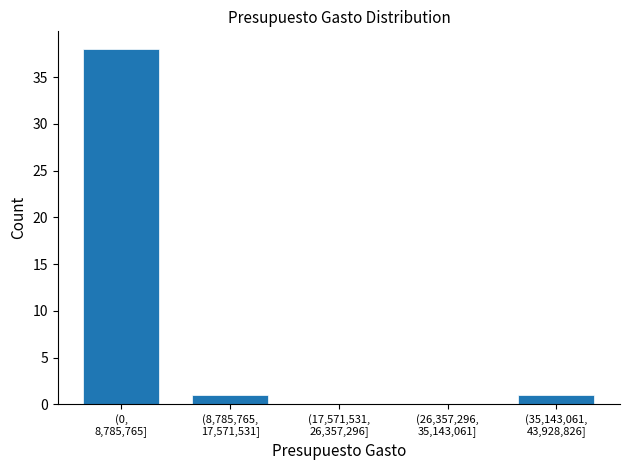

What is the sum of all values?

40